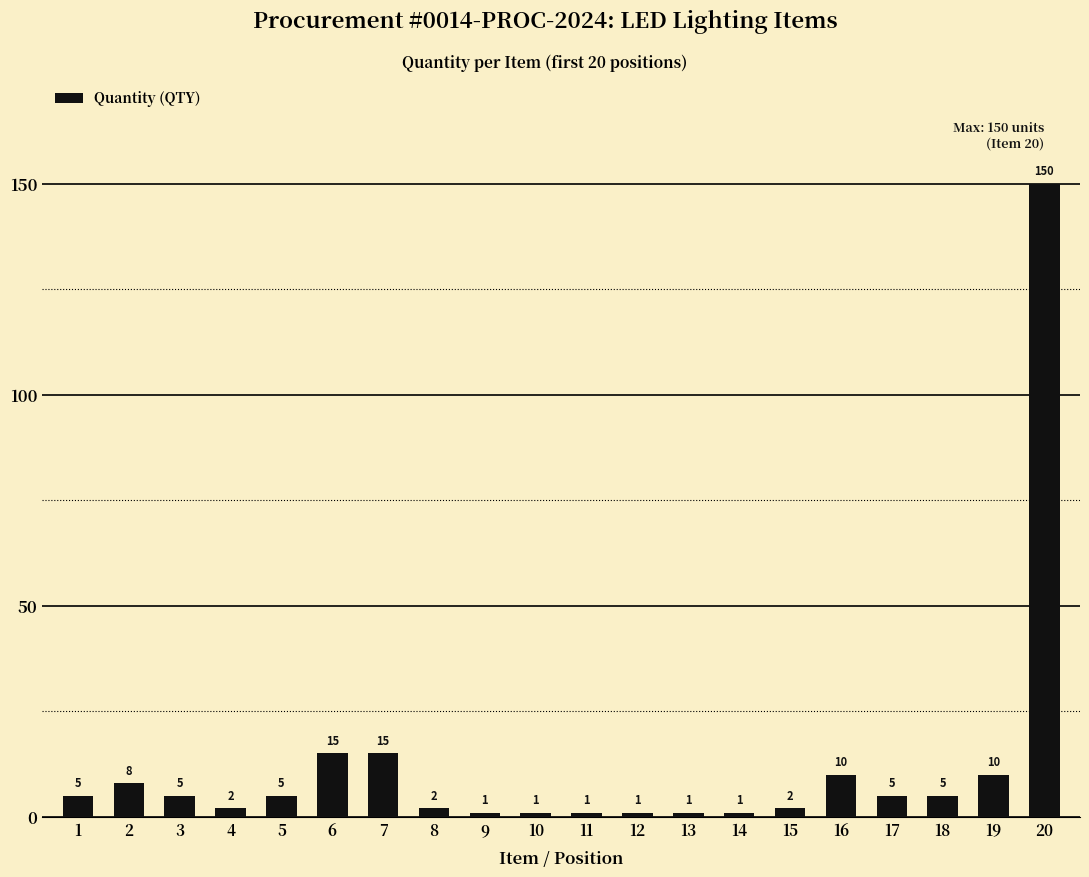

What is the ratio of the value at 14 to the value at 18?

0.2